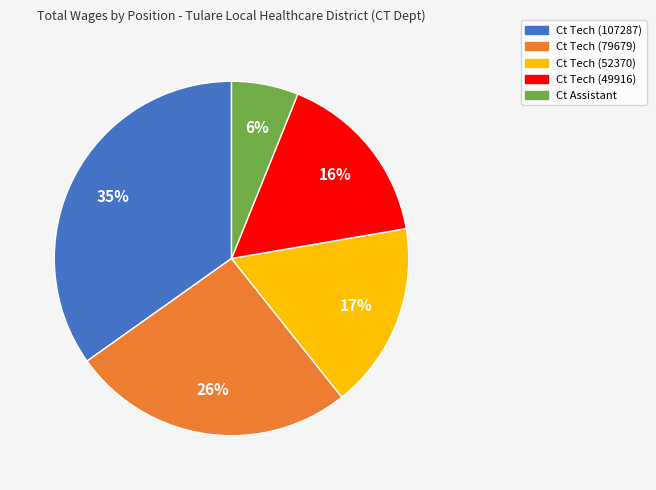

What percentage is the Ct Tech (107287) slice, to the nearest percent?

35%